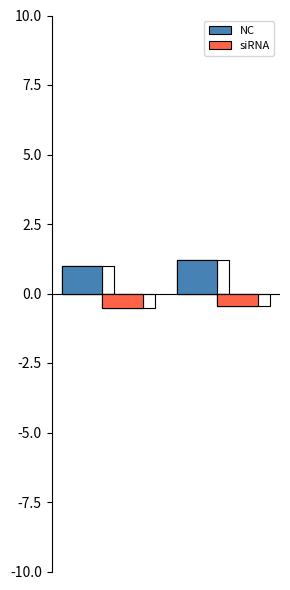

List the series in order of their overall mean, highest first.

NC, siRNA